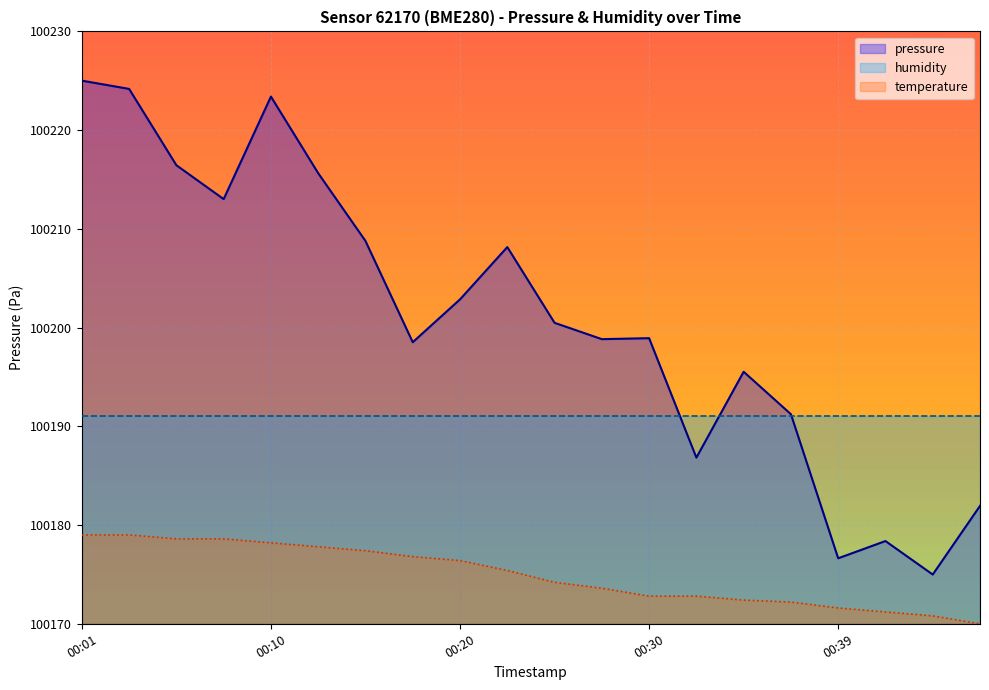

Is it true that temperature equals 58175.7 at 00:08?

False